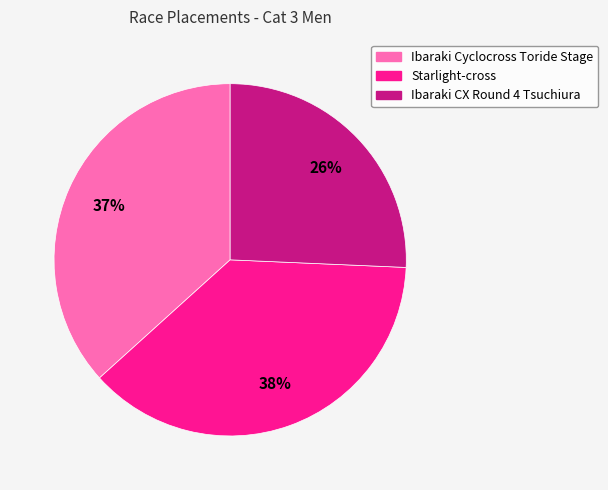

How many slices are in this pie chart?

3